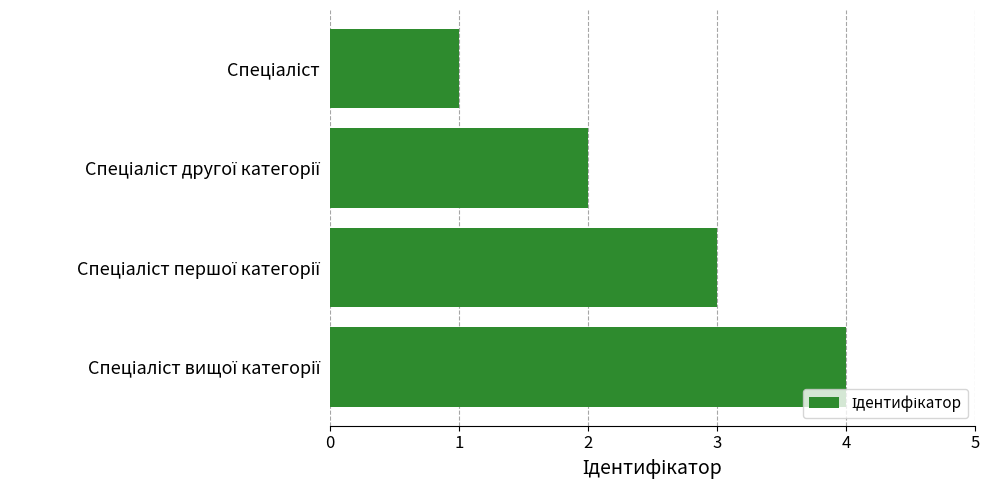

How many series are shown in this chart?

1